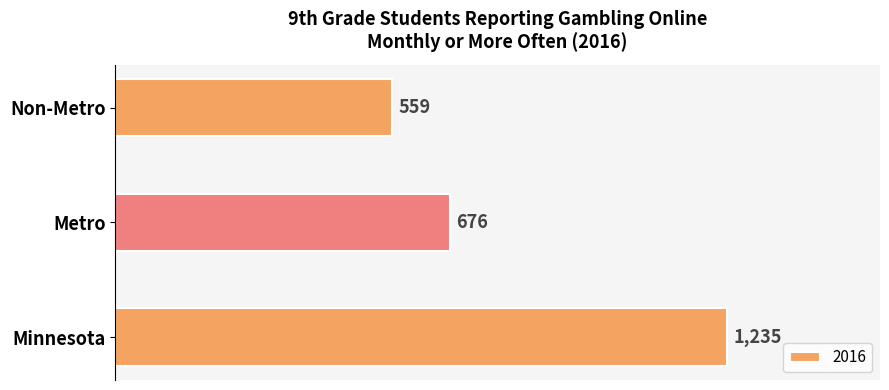

The value at Non-Metro is 346. True or false?

False